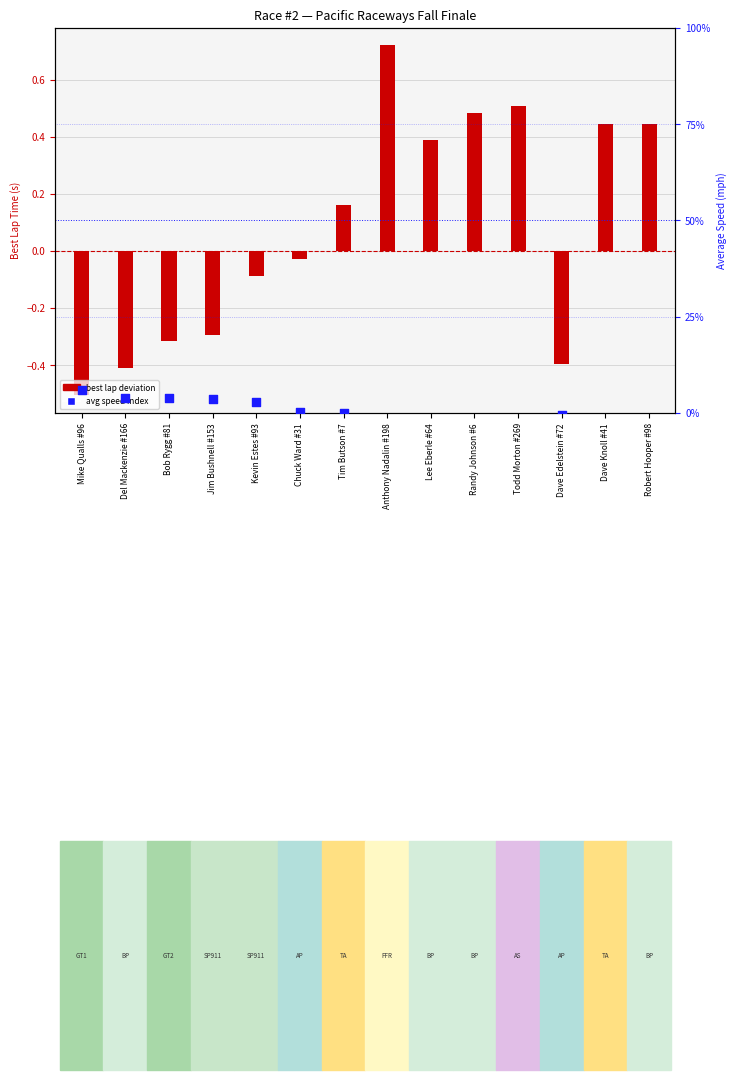

Which series has the largest total across all categories?

avg speed index